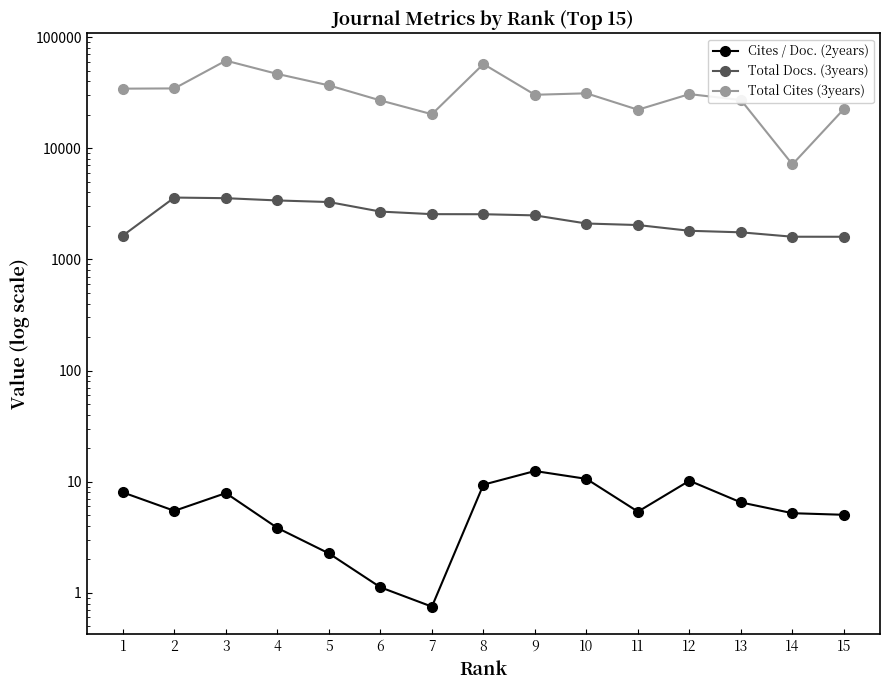

Reading right to left, transcribe all the data shown in this chart.

Cites / Doc. (2years): 15=5.0	14=5.2	13=6.5	12=10.2	11=5.4	10=10.6	9=12.5	8=9.4	7=0.8	6=1.1	5=2.3	4=3.8	3=7.9	2=5.5	1=8.0
Total Docs. (3years): 15=1598.0	14=1599.0	13=1752.0	12=1809.0	11=2037.0	10=2103.0	9=2489.0	8=2549.0	7=2553.0	6=2693.0	5=3282.0	4=3391.0	3=3554.0	2=3600.0	1=1638.0
Total Cites (3years): 15=22573.0	14=7162.0	13=27160.0	12=30712.0	11=22219.0	10=31222.0	9=30287.0	8=57287.0	7=20241.0	6=26948.0	5=36797.0	4=46644.0	3=61452.0	2=34552.0	1=34386.0